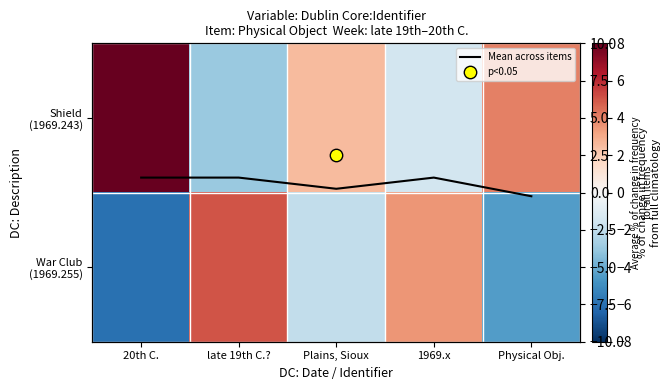

Rank the series at 1969.x from lowest to highest value.

Shield (1969.243), Mean across items, War Club (1969.255)